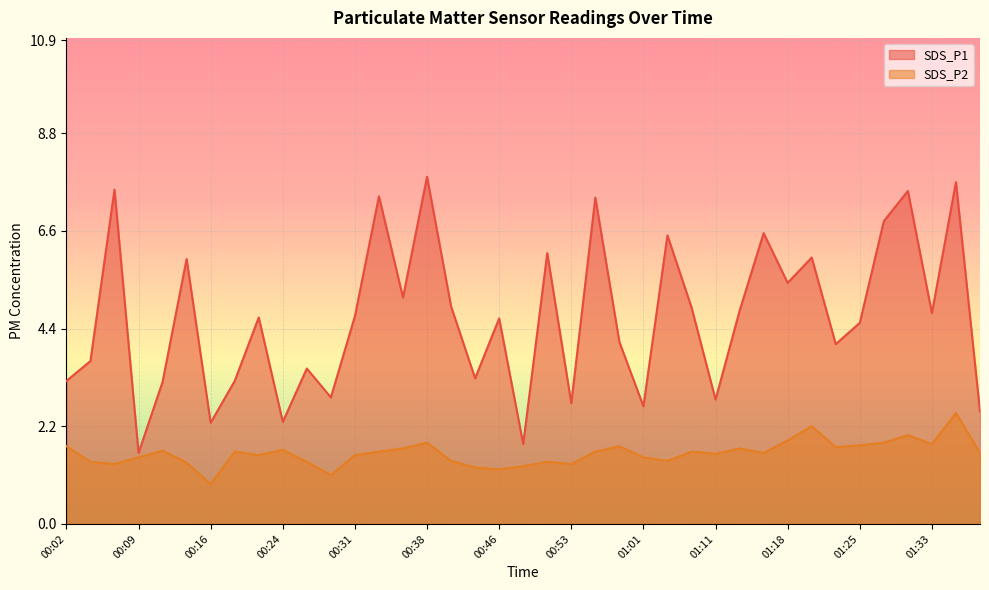

Does the chart display data point markers on the line(s)?

No